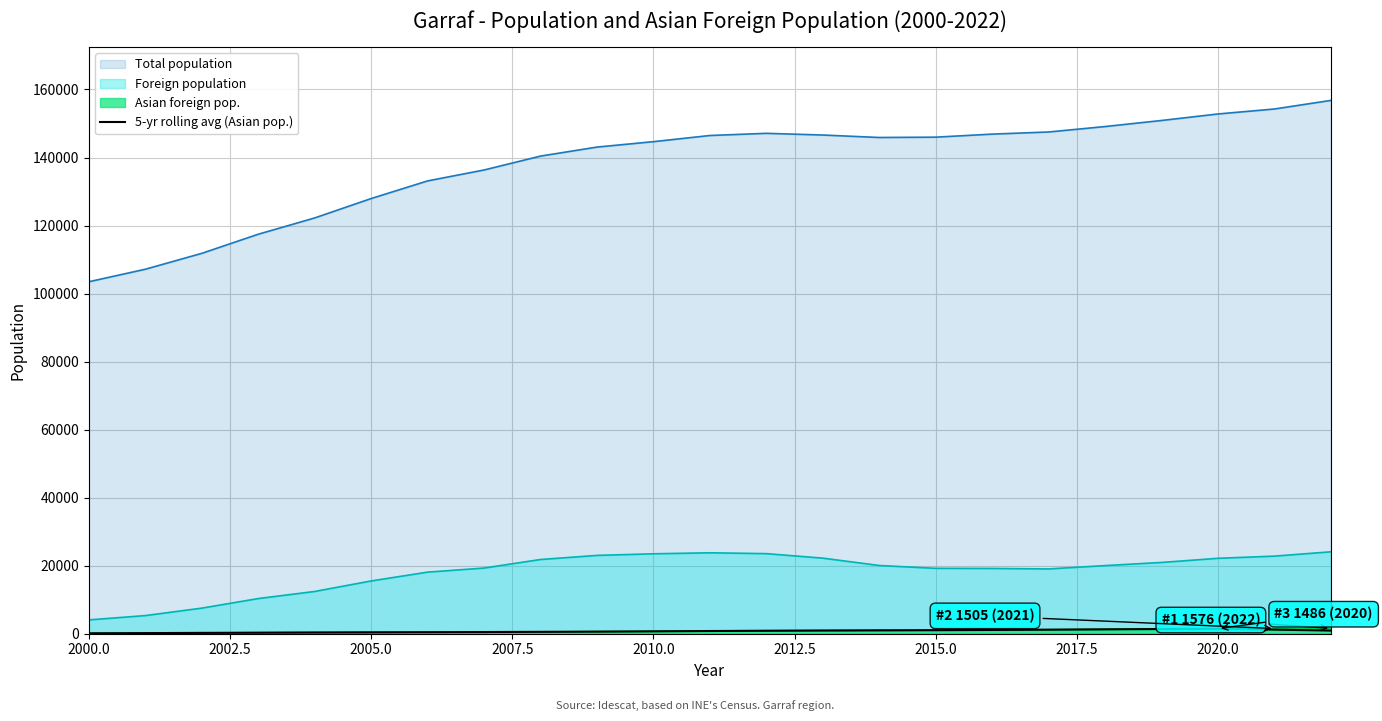

Which series has the widest spread of values?

Total population